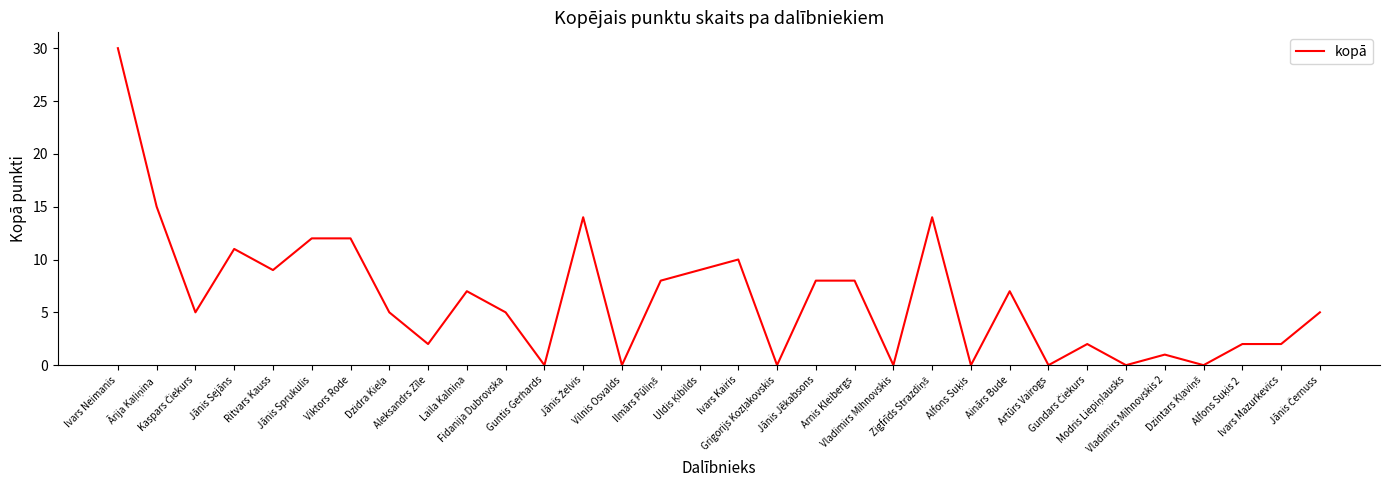

What is the difference between the maximum and minimum values?

30